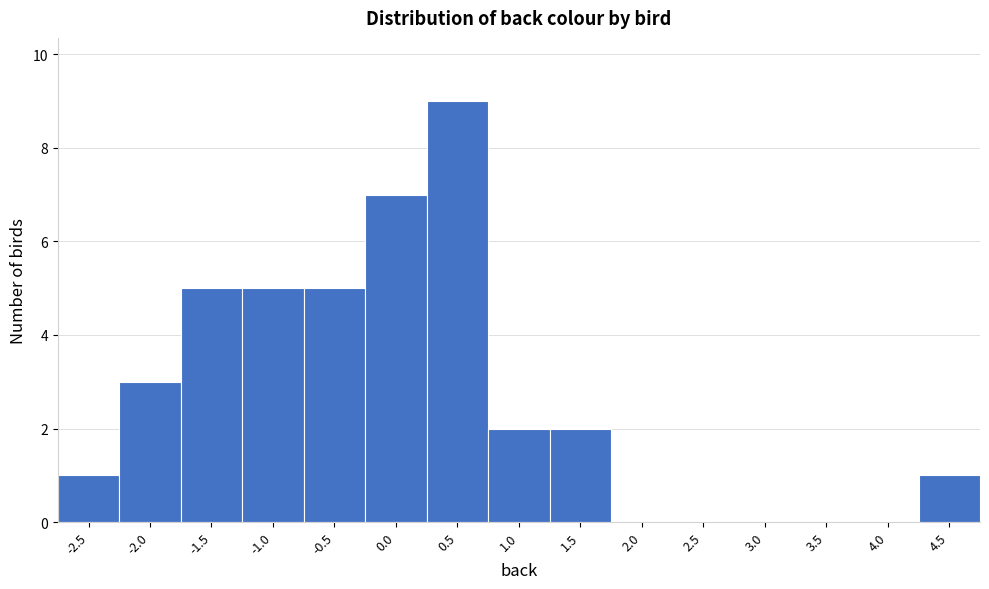

Reading right to left, what are all the values shown in this chart?

4.5=1	4.0=0	3.5=0	3.0=0	2.5=0	2.0=0	1.5=2	1.0=2	0.5=9	0.0=7	-0.5=5	-1.0=5	-1.5=5	-2.0=3	-2.5=1